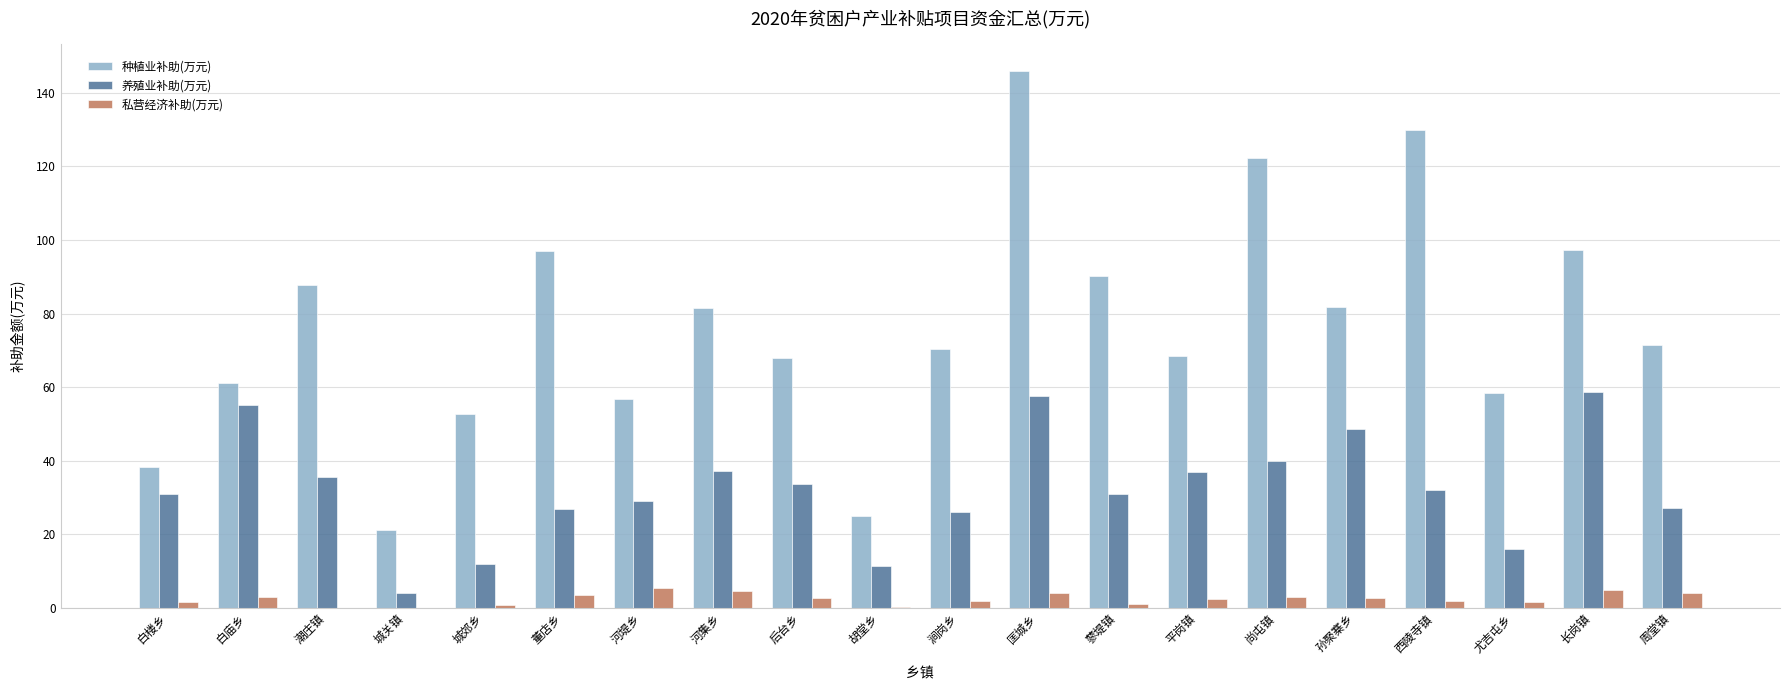

What are all the series names shown in the legend?

种植业补助(万元), 养殖业补助(万元), 私营经济补助(万元)